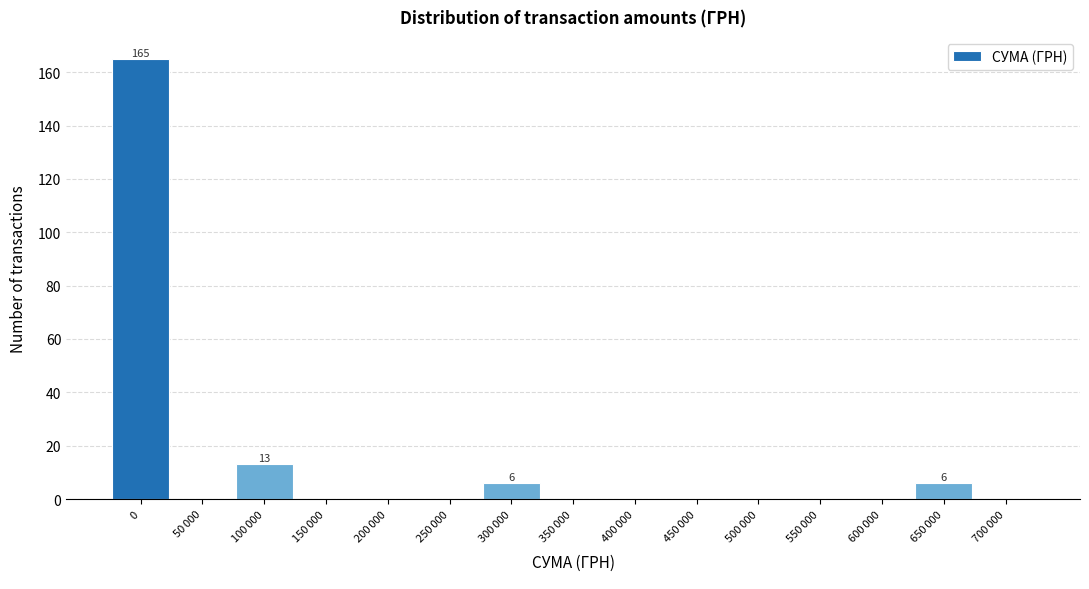

What is the maximum value shown in the chart?

165